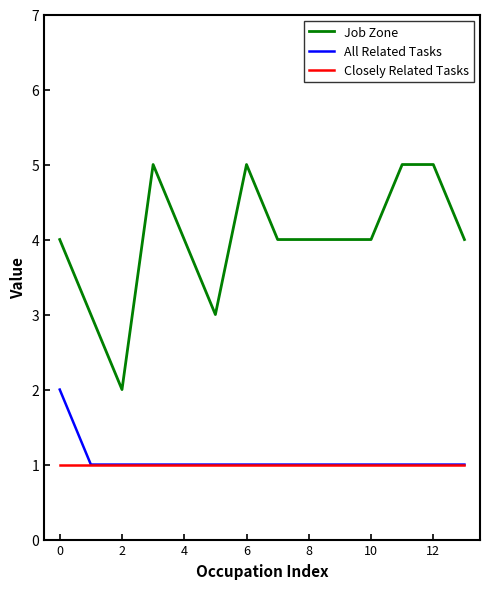

What is the maximum value shown in the chart?

5